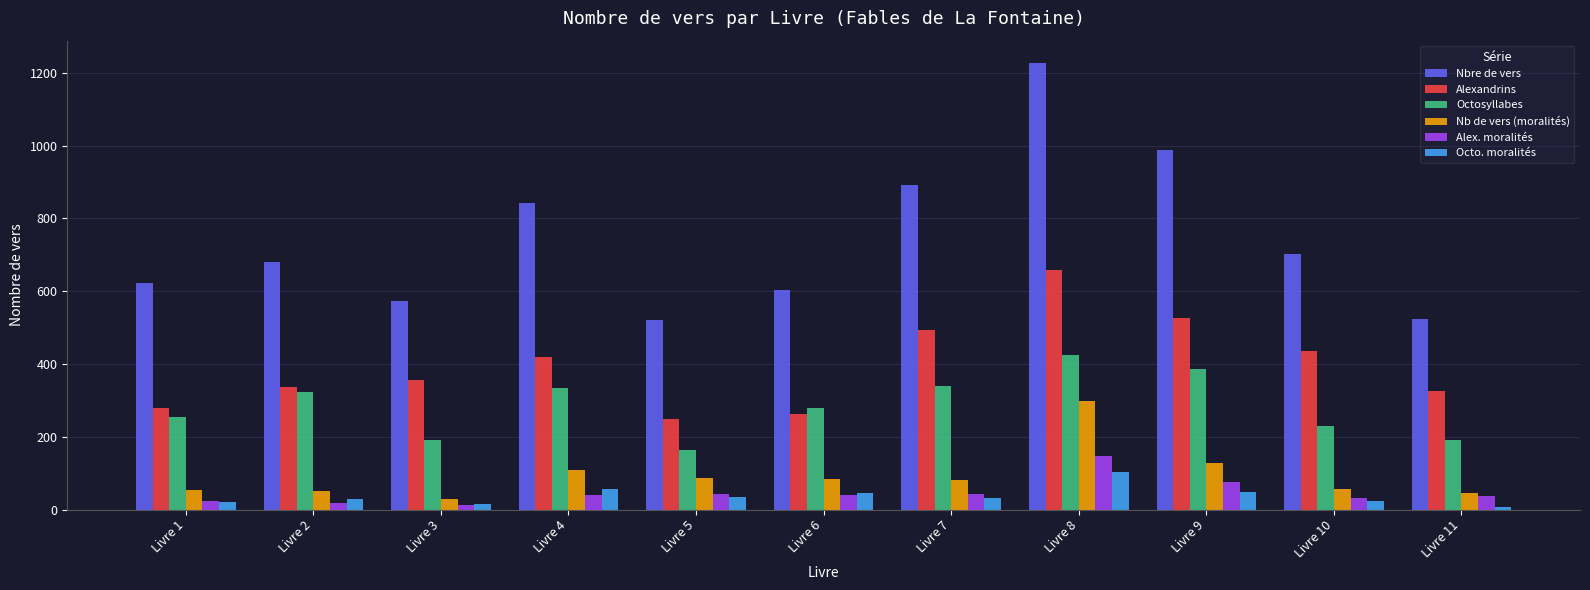

Which series has the largest total across all categories?

Nbre de vers